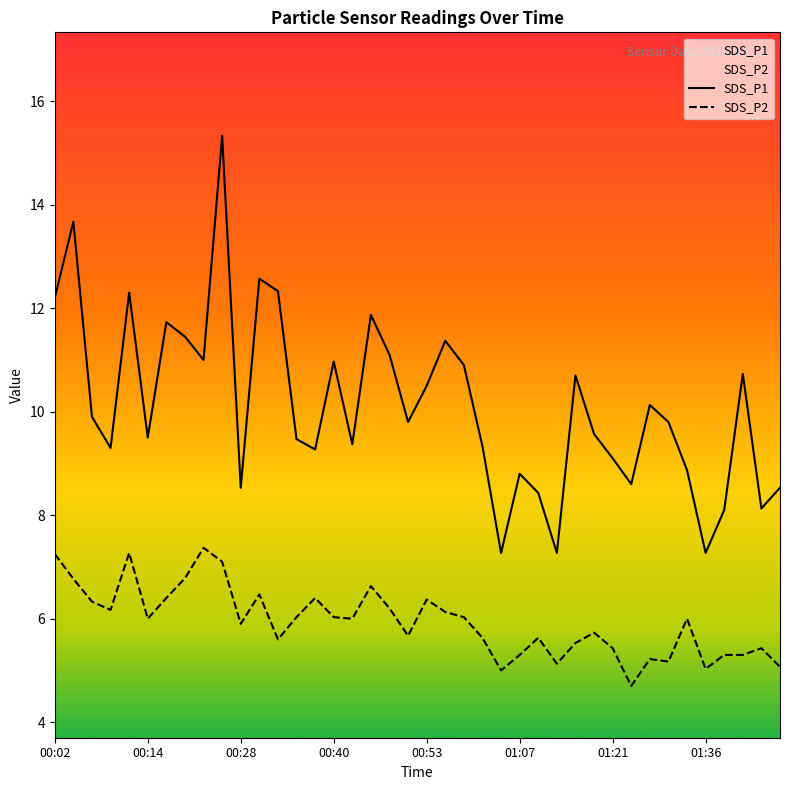

What is the average value of the SDS_P1 series?

10.1